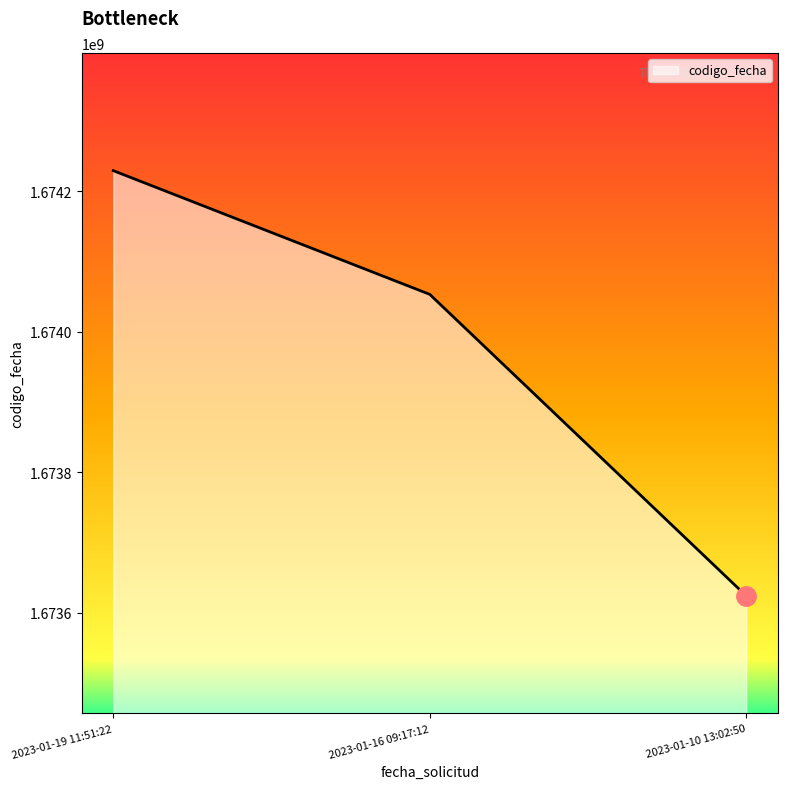

Is it true that the value at 2023-01-19 11:51:22 is 1674229664?

True